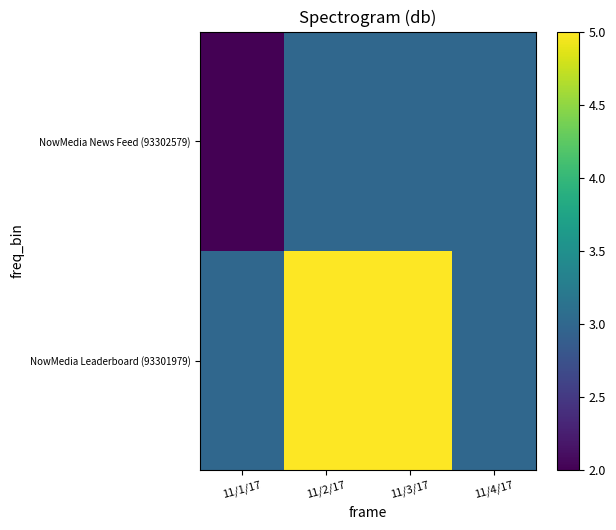

Which series has the widest spread of values?

NowMedia Leaderboard (93301979)